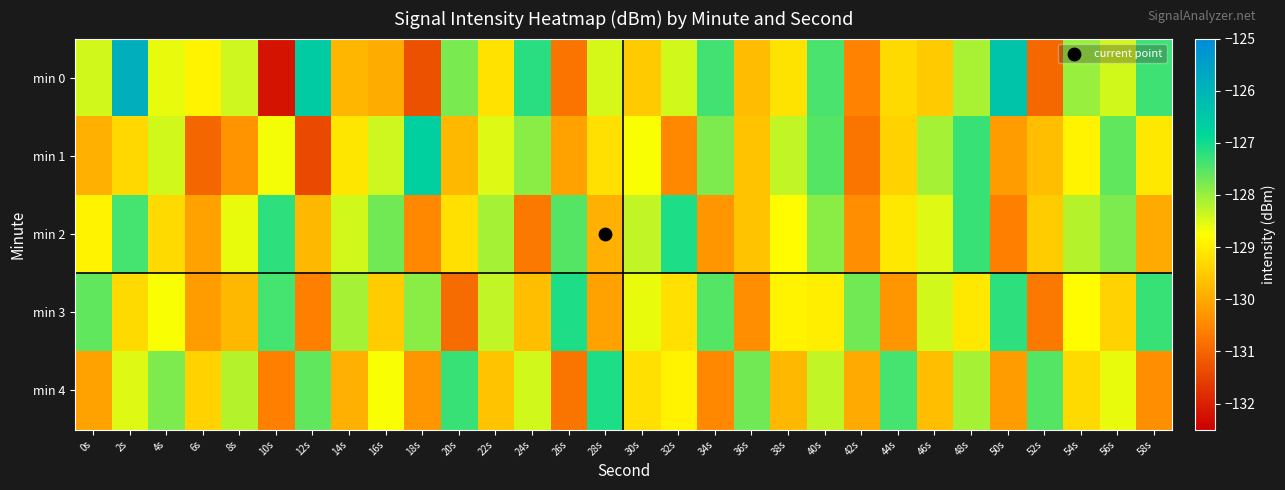

What is the minimum value shown in the chart?

-132.2